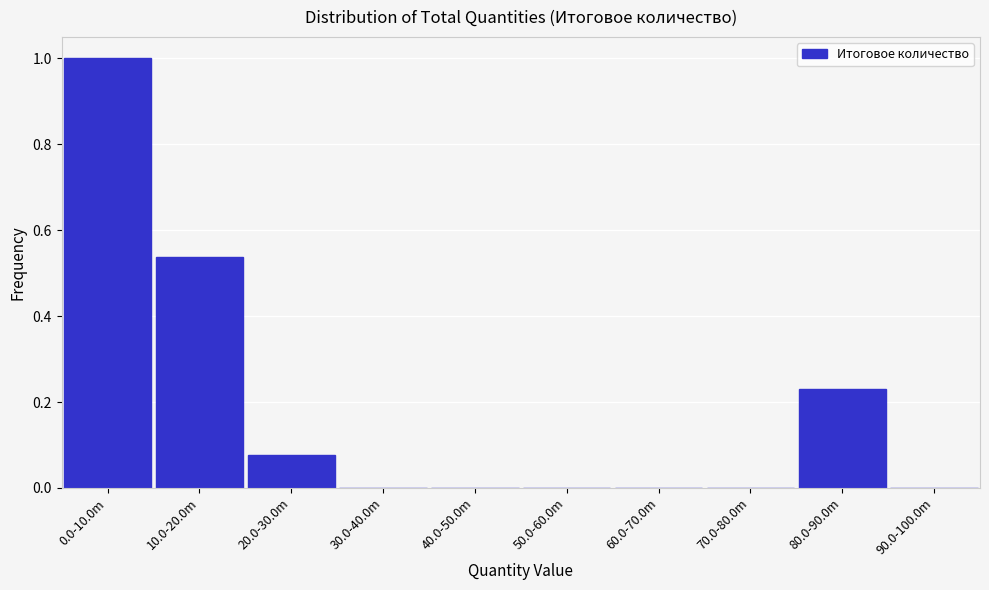

Which has a higher value, 20.0-30.0m or 0.0-10.0m?

0.0-10.0m